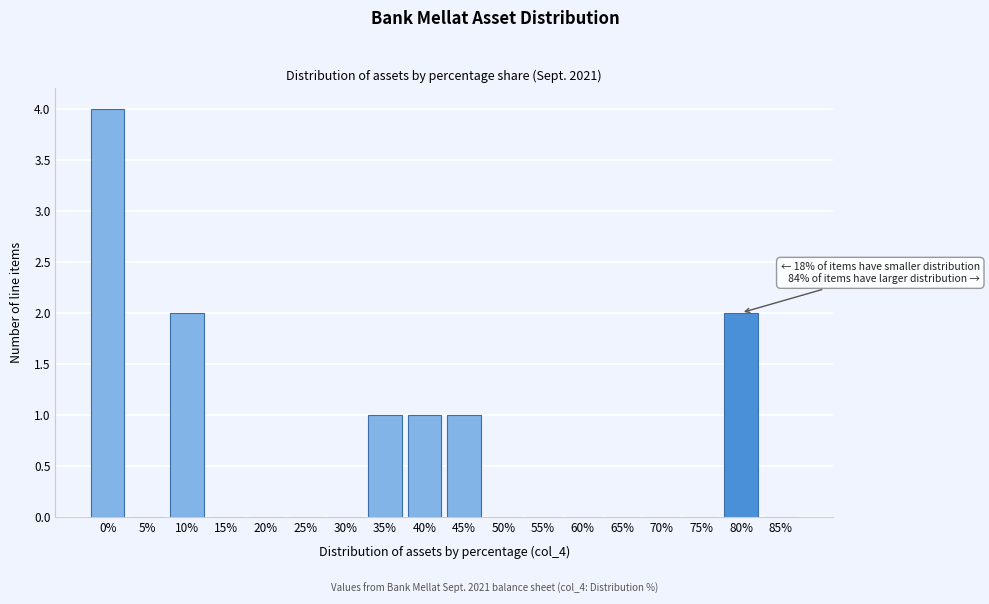

Reading right to left, what are all the values shown in this chart?

85%=0	80%=2	75%=0	70%=0	65%=0	60%=0	55%=0	50%=0	45%=1	40%=1	35%=1	30%=0	25%=0	20%=0	15%=0	10%=2	5%=0	0%=4